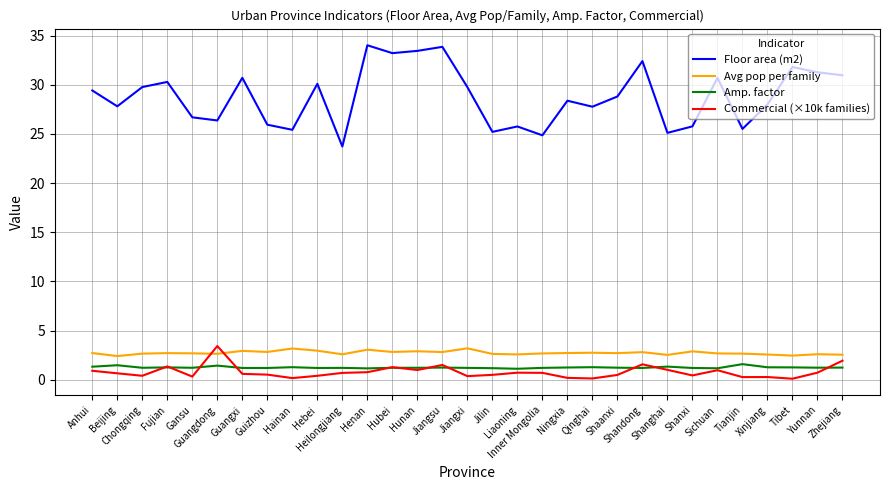

True or false: Commercial (×10k families) and Amp. factor intersect in this chart.

True